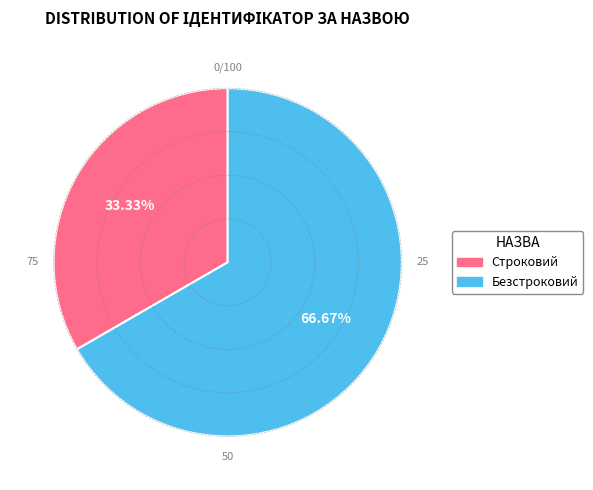

Which slice is the smallest?

Строковий